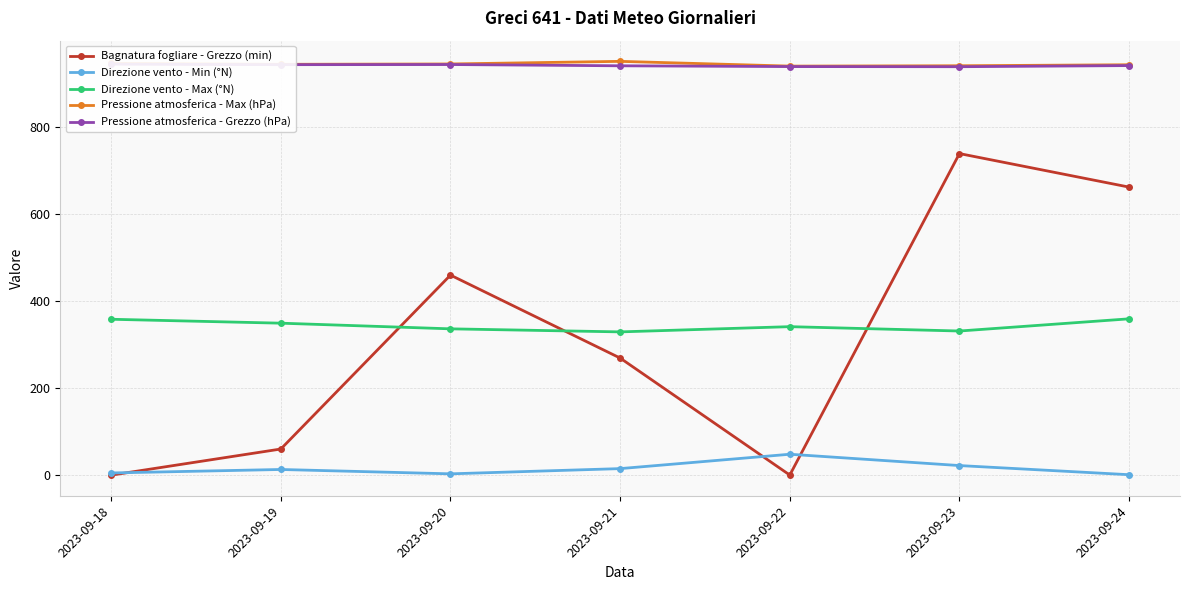

What is the lowest value of the Direzione vento - Min (°N) series?

1.0